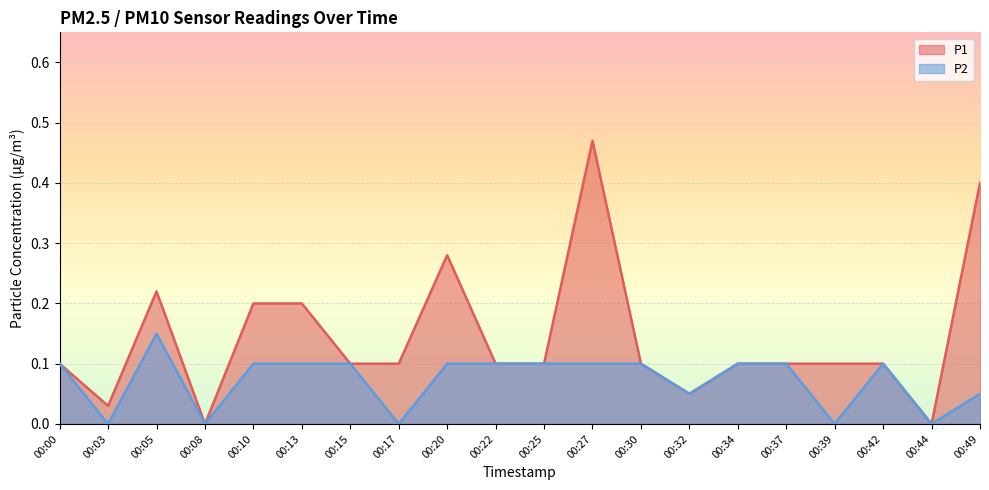

True or false: P1 and P2 intersect in this chart.

False